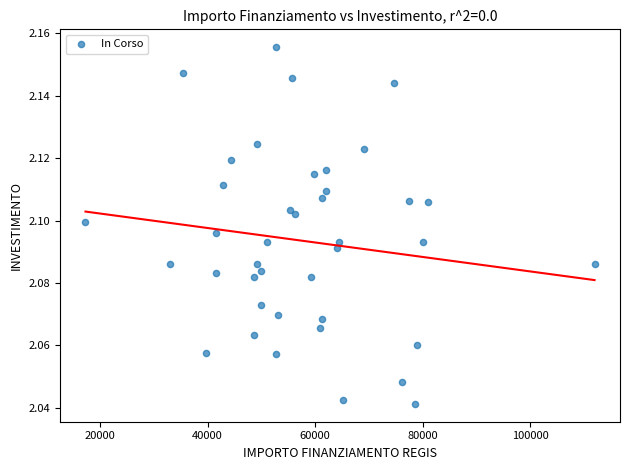

What is the range of X values (max minus min)?

94665.7